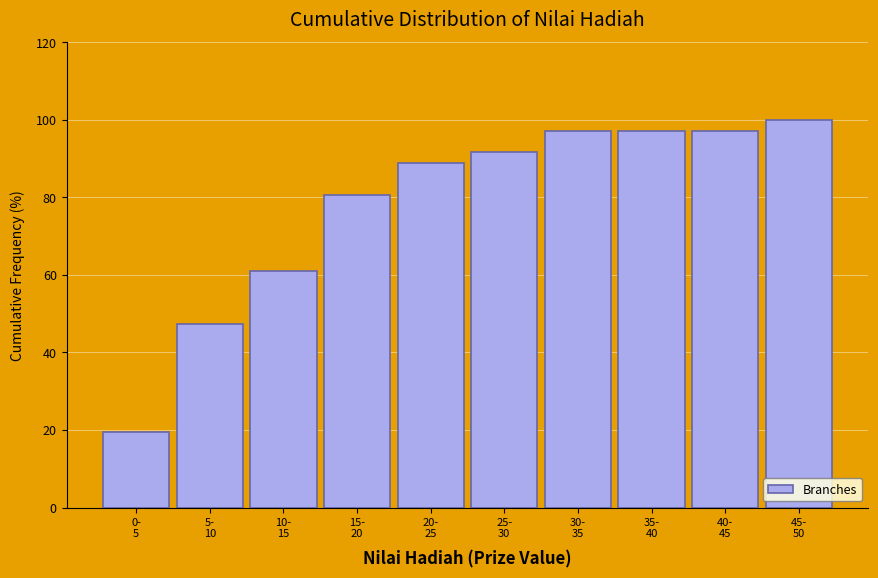

Reading left to right, what are all the values shown in this chart?

19.4	47.2	61.1	80.6	88.9	91.7	97.2	97.2	97.2	100.0